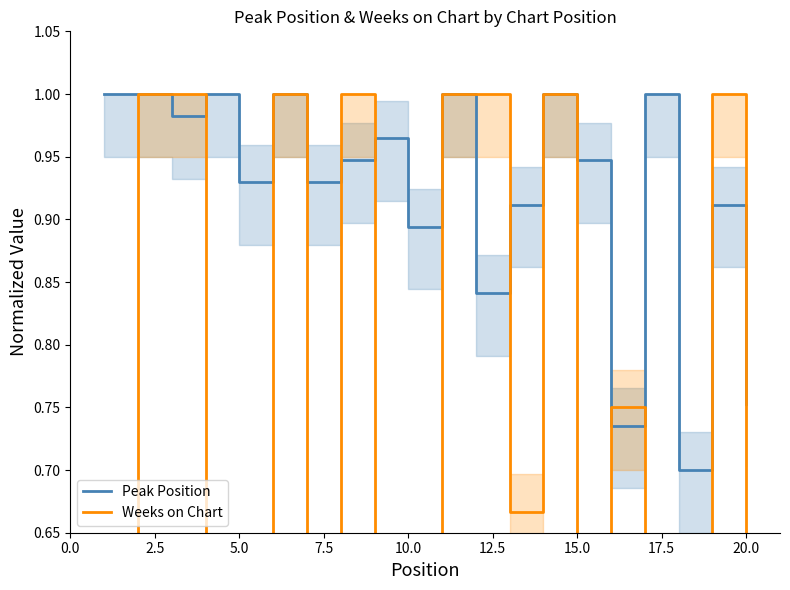

Which series has the largest total across all categories?

Peak Position